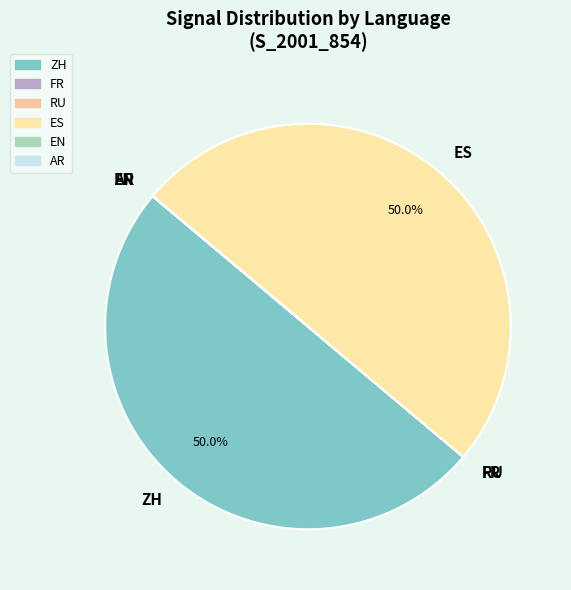

True or false: FR accounts for 0% of the total.

True